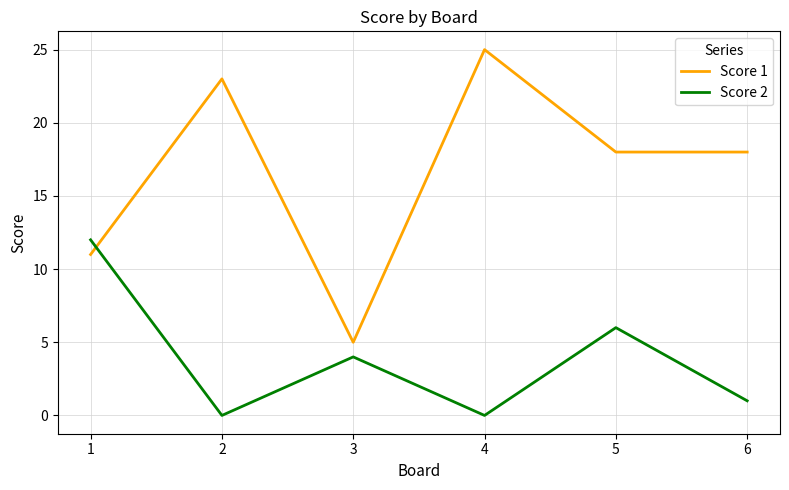

How many values in the Score 2 series are below 4?

3